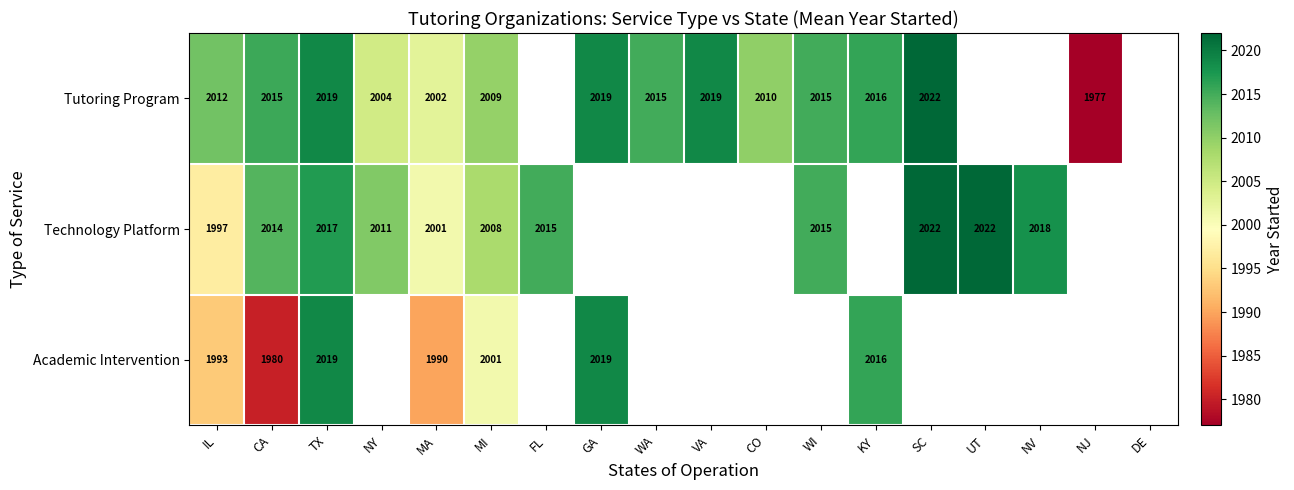

At IL, list the series in order from smallest to largest.

Academic Intervention, Technology Platform, Tutoring Program